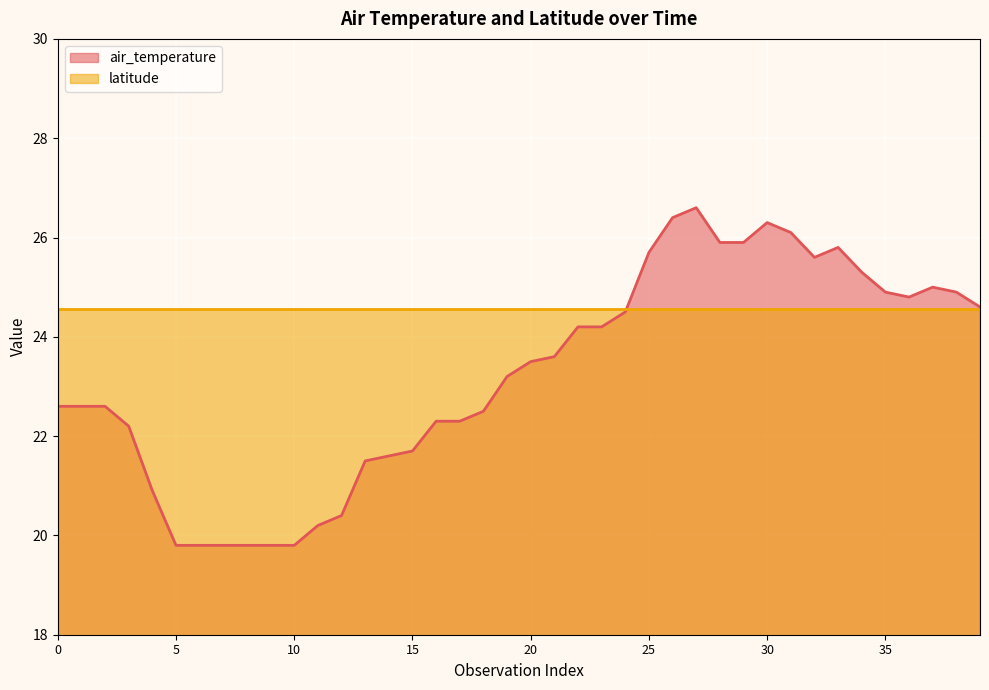

What is the minimum value shown in the chart?

19.8